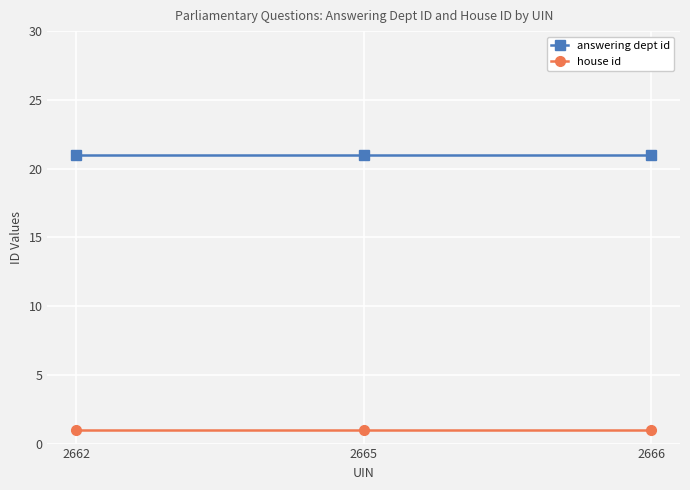

Read the answering dept id value at 2665.

21